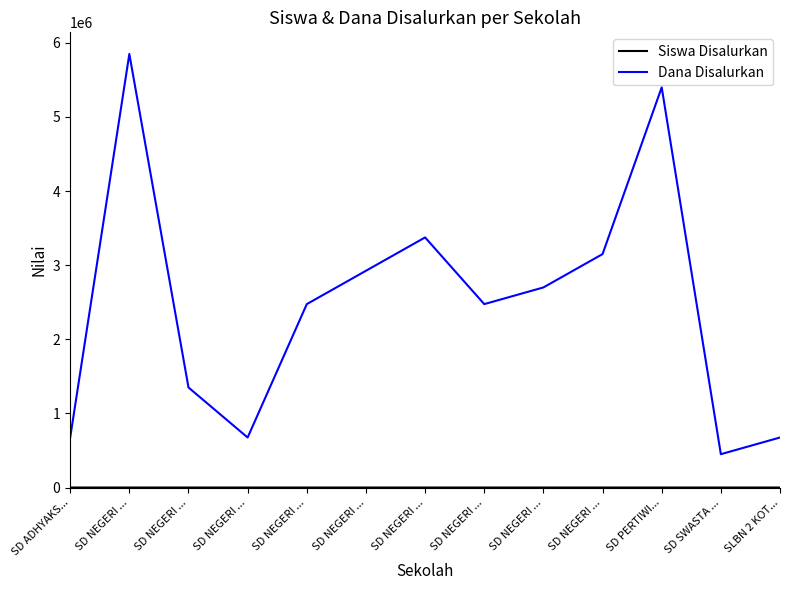

Does the chart display data point markers on the line(s)?

No